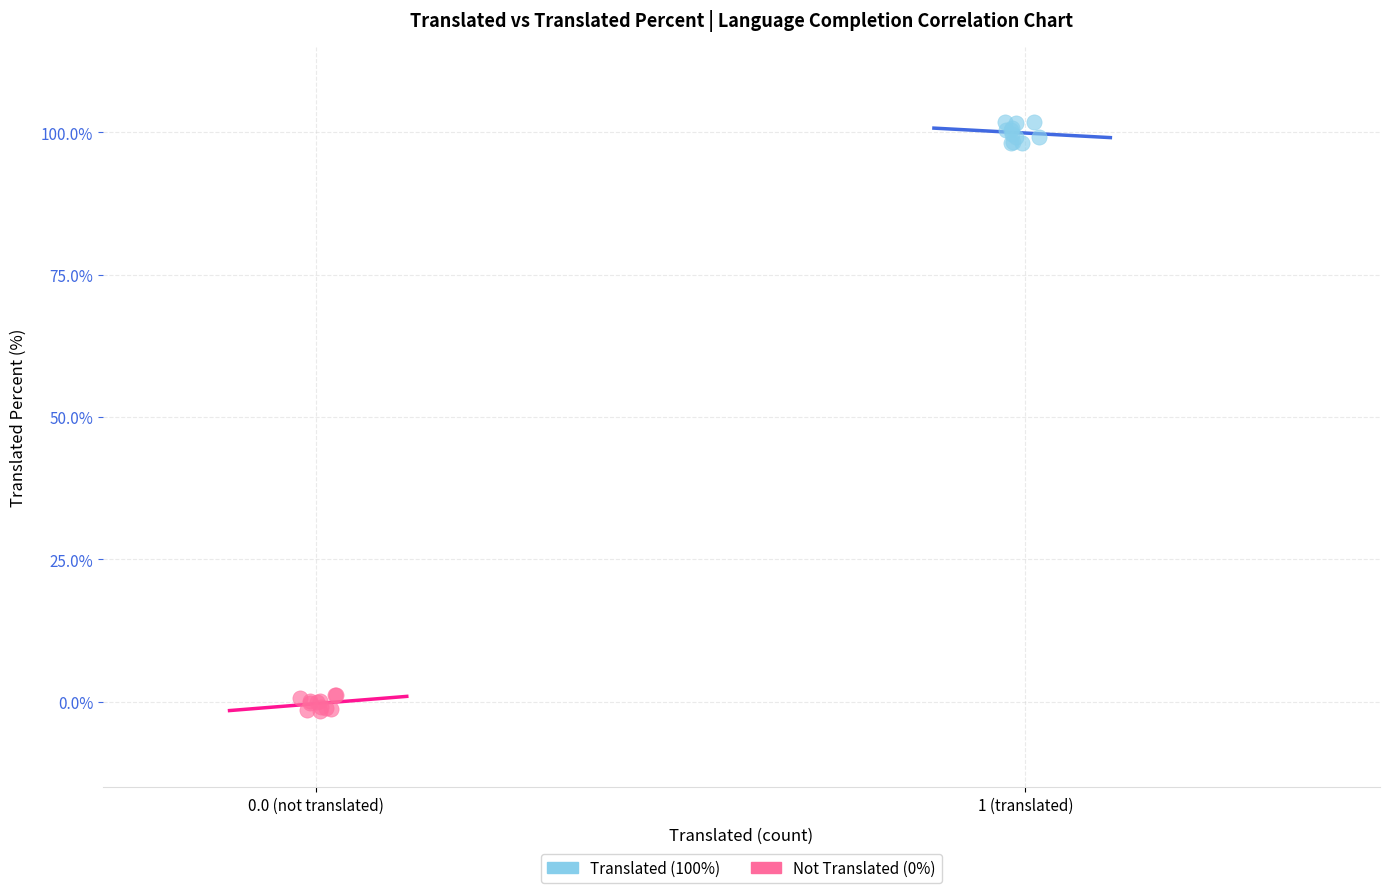

Which series has the largest Y range (max minus min)?

Translated (100%)